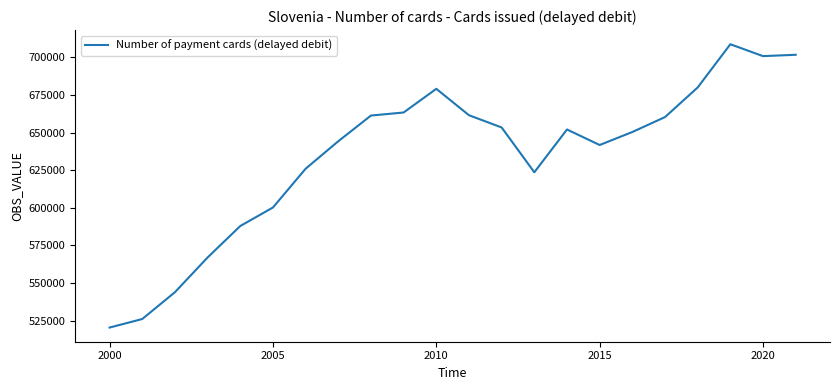

Does the chart have visible grid lines?

No